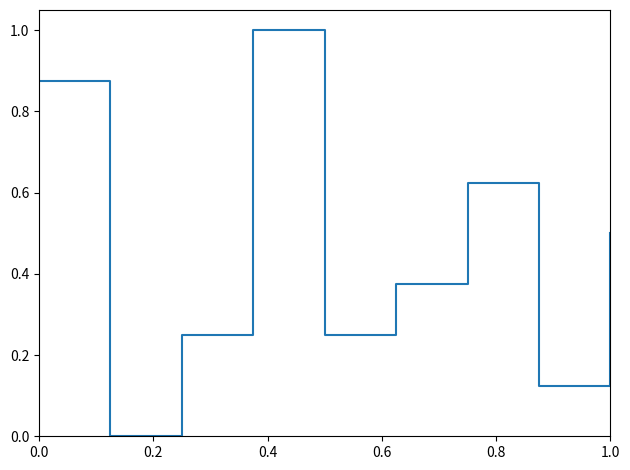

What is the difference between the maximum and minimum values?

1.0